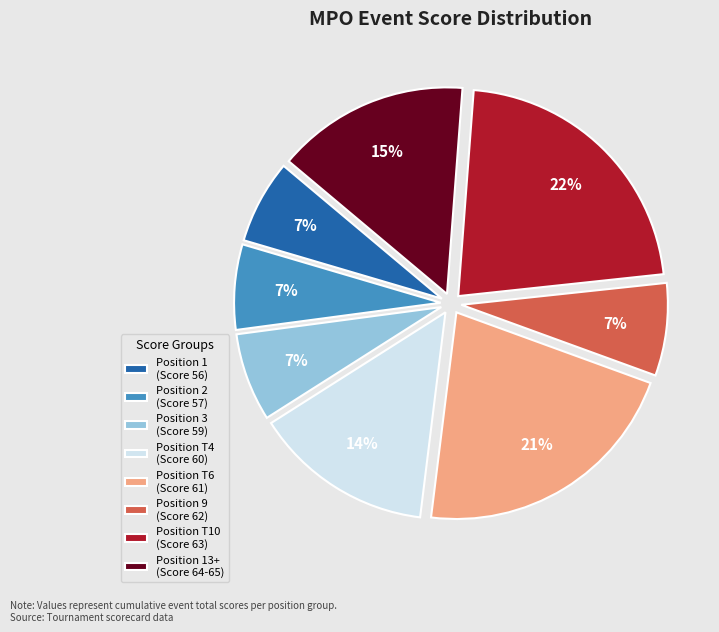

What is the ratio of the value at Position 2 (Score 57) to the value at Position T10 (Score 63)?

0.3